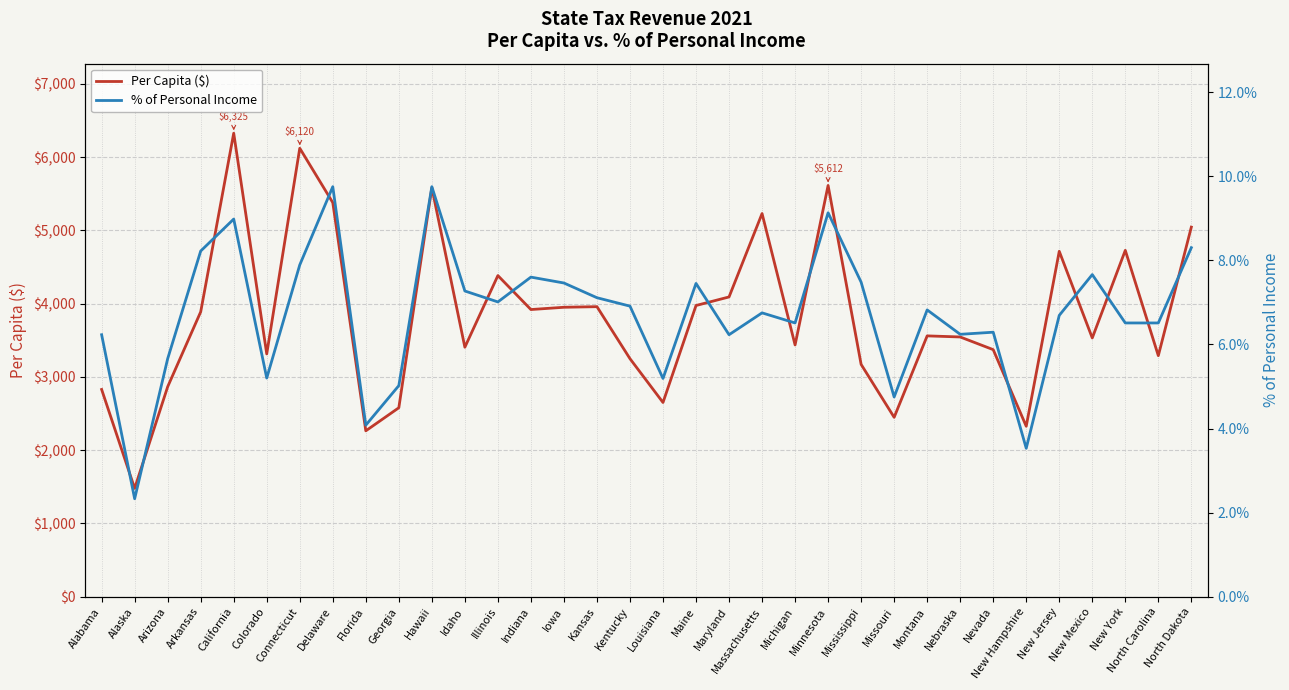

At which category does Per Capita ($) reach its first local peak?

California